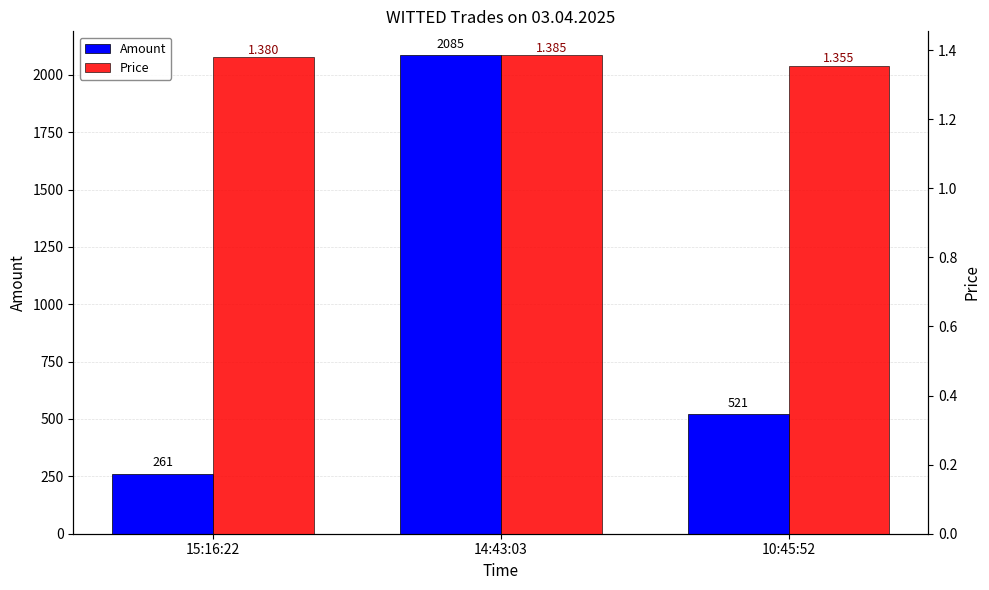

Does the chart contain any negative values?

No